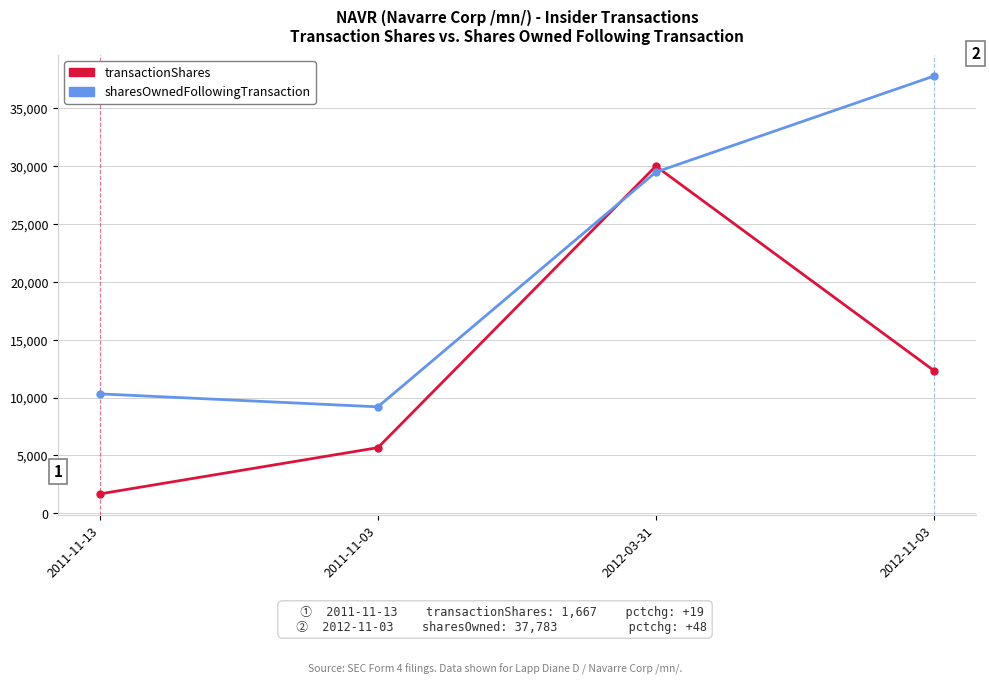

What is the difference between the maximum and second lowest values in the transactionShares series?

24334